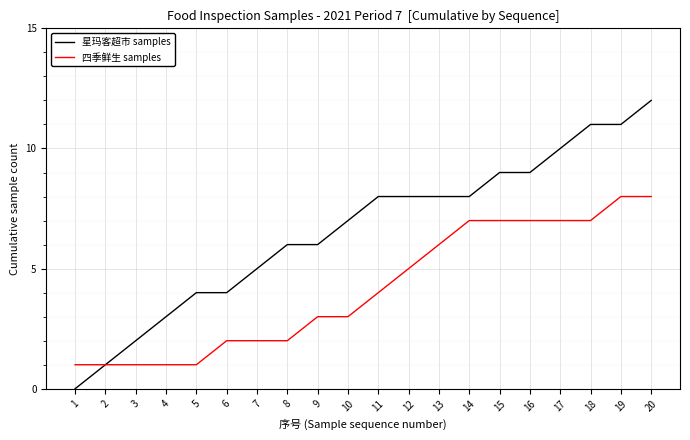

Reading left to right, extract all data points from this chart.

星玛客超市 samples: 1=0	2=1	3=2	4=3	5=4	6=4	7=5	8=6	9=6	10=7	11=8	12=8	13=8	14=8	15=9	16=9	17=10	18=11	19=11	20=12
四季鲜生 samples: 1=1	2=1	3=1	4=1	5=1	6=2	7=2	8=2	9=3	10=3	11=4	12=5	13=6	14=7	15=7	16=7	17=7	18=7	19=8	20=8